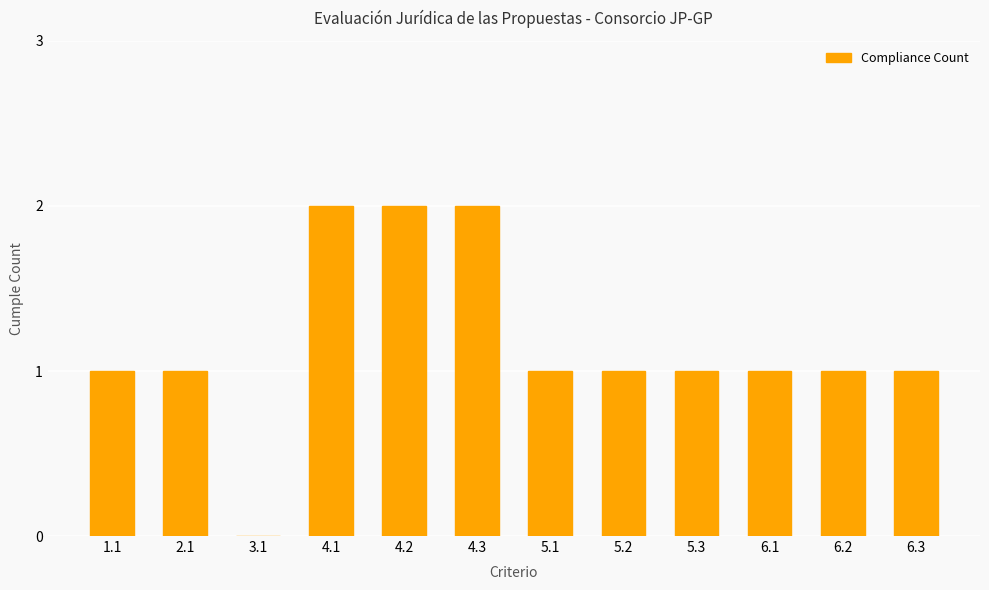

How many values are between 1 and 2?

11